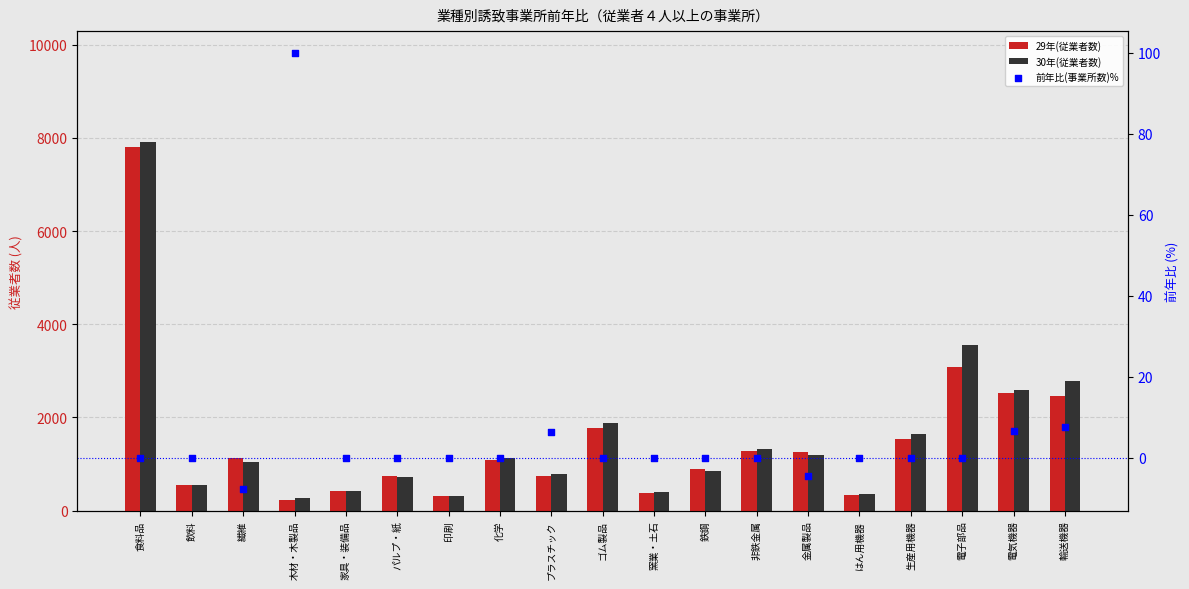

Which series has the largest Y range (max minus min)?

30年(従業者数)